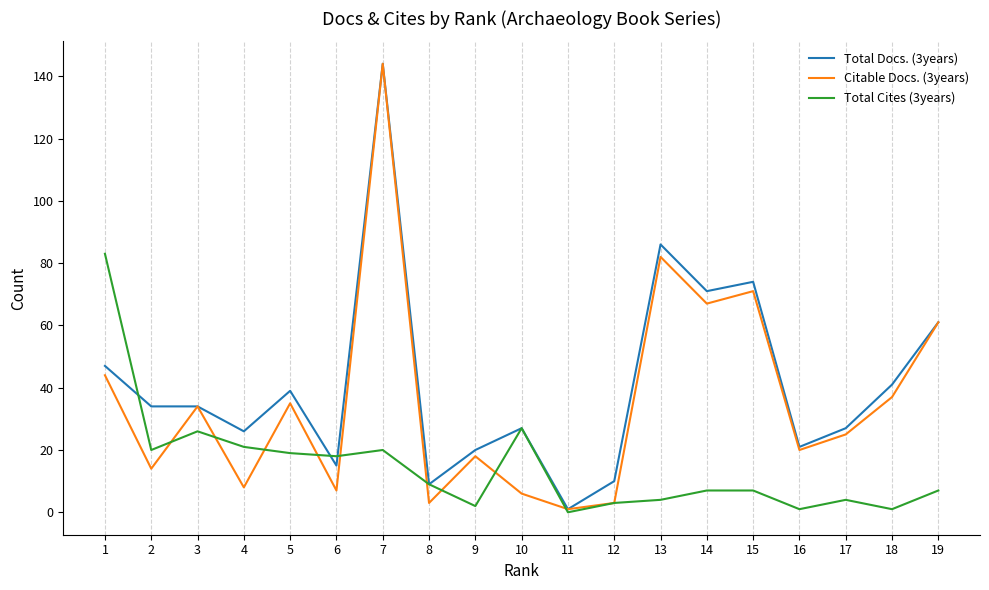

What are all the series names shown in the legend?

Total Docs. (3years), Citable Docs. (3years), Total Cites (3years)